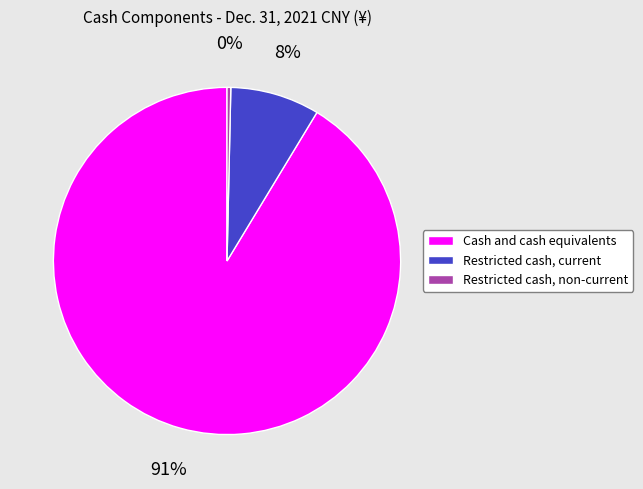

Count the number of slices in the pie.

3